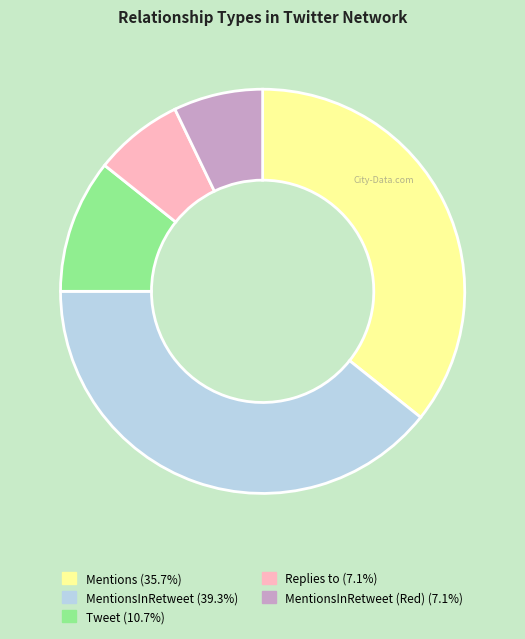

Is there a majority slice in this chart?

No